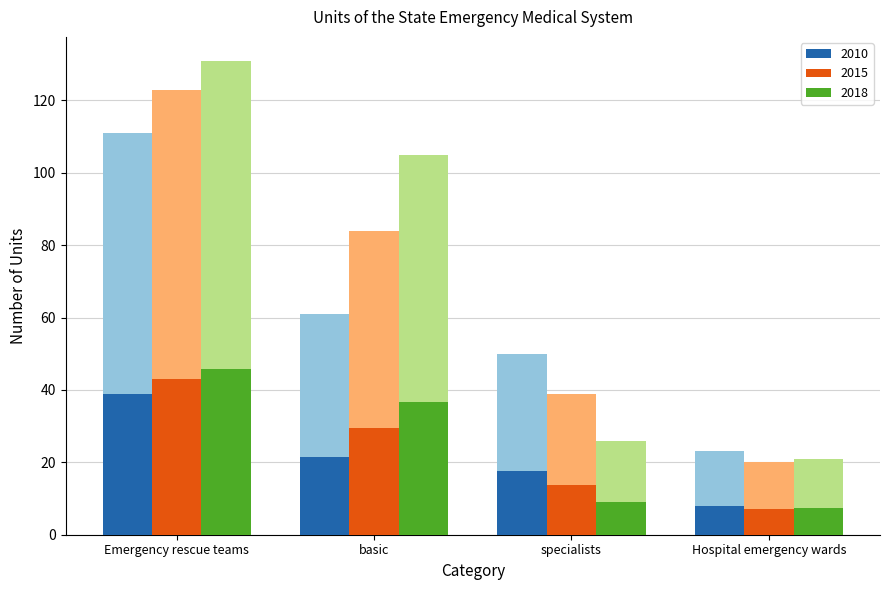

Reading right to left, extract all data points from this chart.

2010: 23	50	61	111
2015: 20	39	84	123
2018: 21	26	105	131